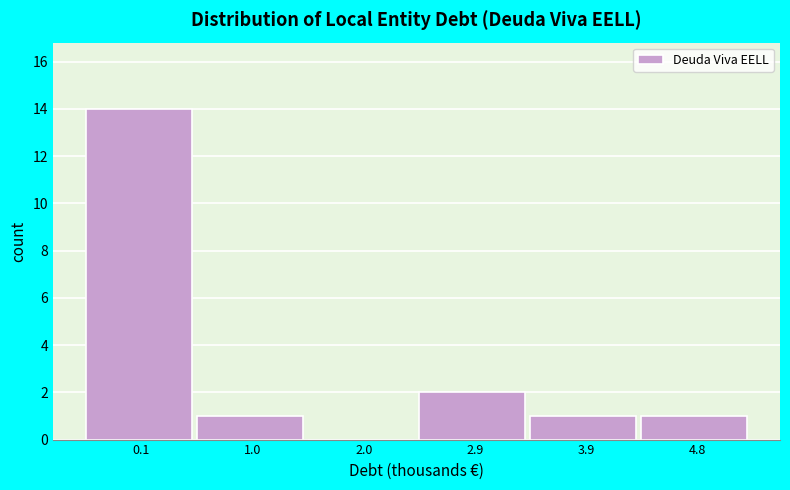

Reading left to right, extract all data points from this chart.

0.1=14	1.0=1	2.0=0	2.9=2	3.9=1	4.8=1